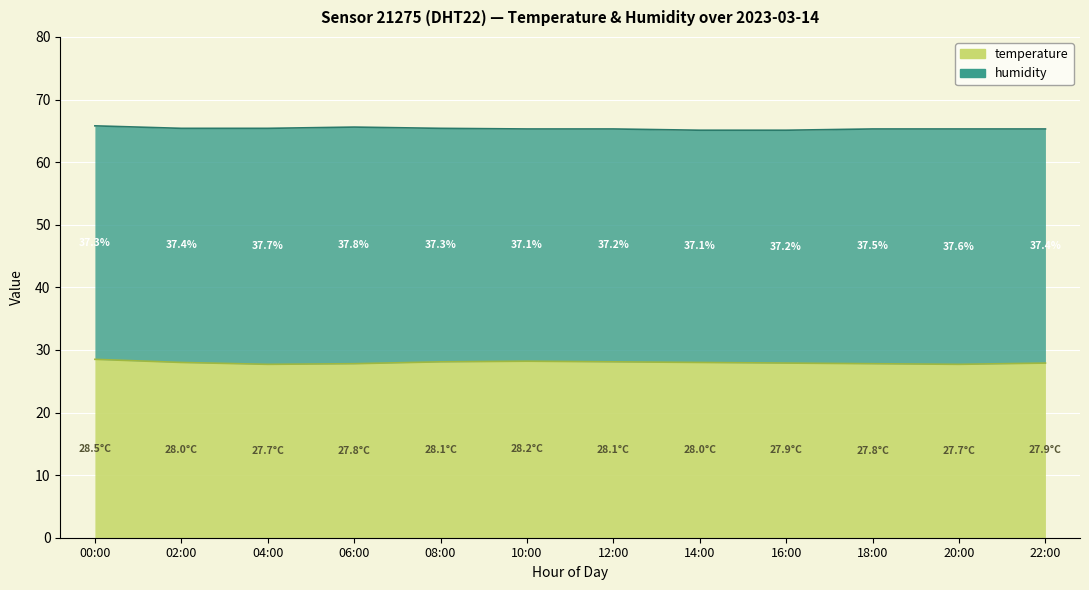

Rank the categories by value from highest to lowest.

00:00, 10:00, 08:00, 12:00, 02:00, 14:00, 16:00, 22:00, 06:00, 18:00, 04:00, 20:00